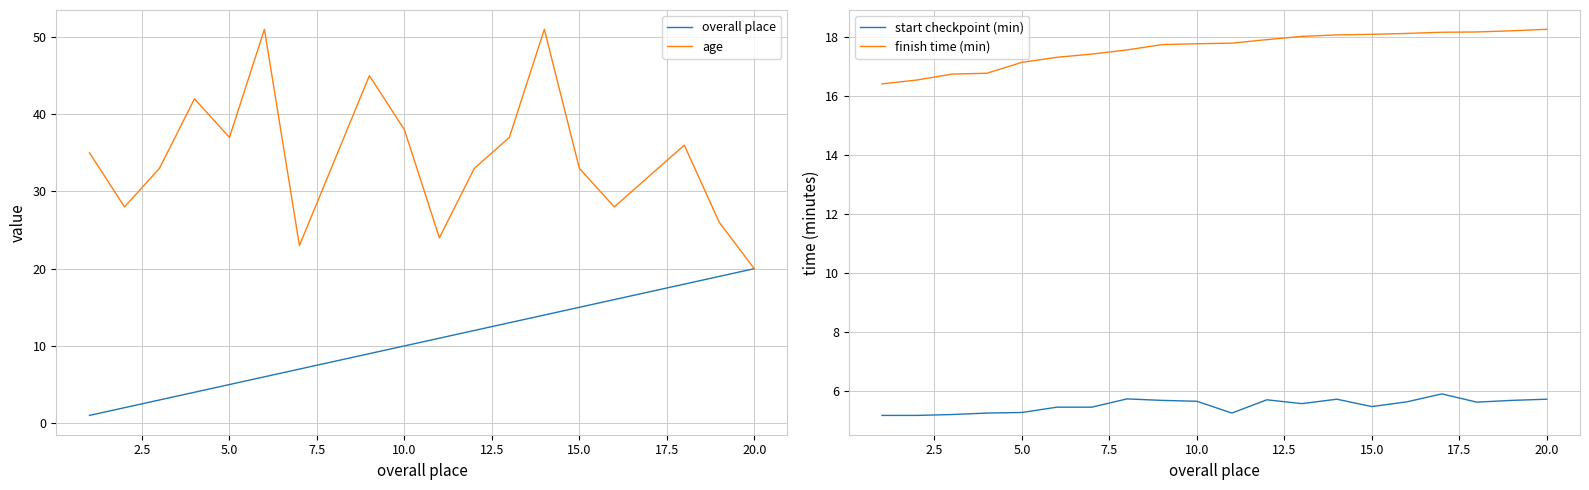

Which series has the largest total across all categories?

age